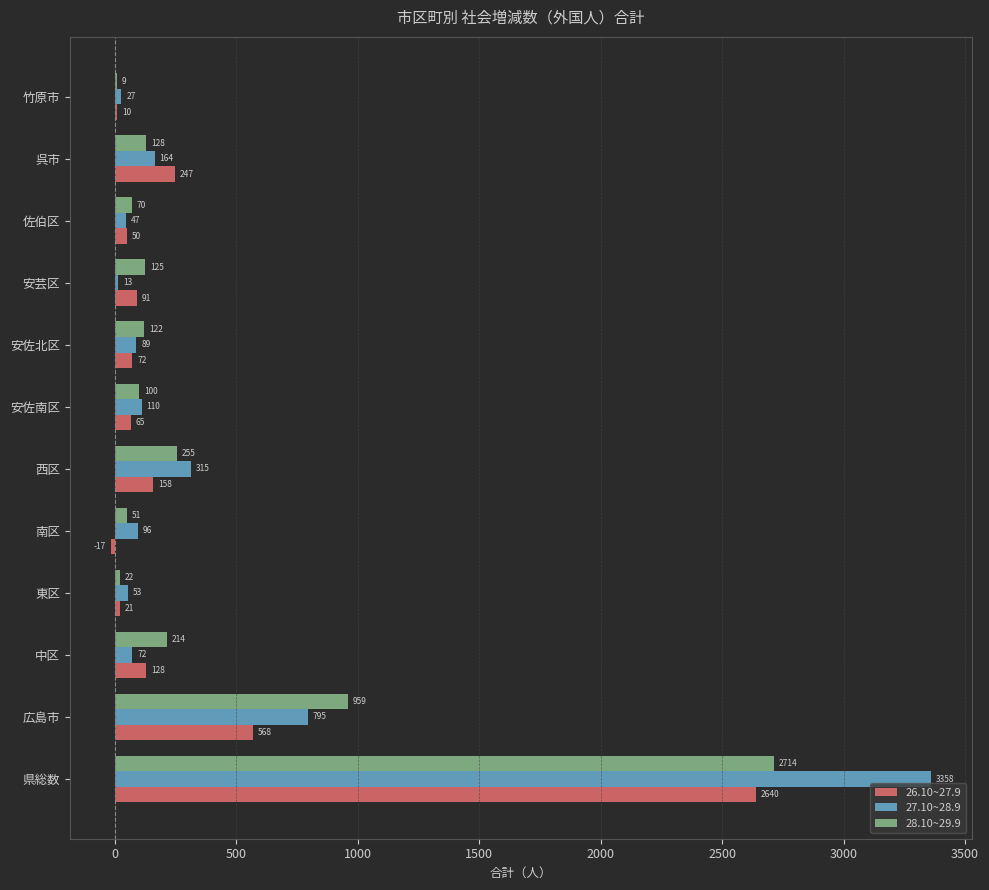

Which series has the largest total across all categories?

27.10~28.9